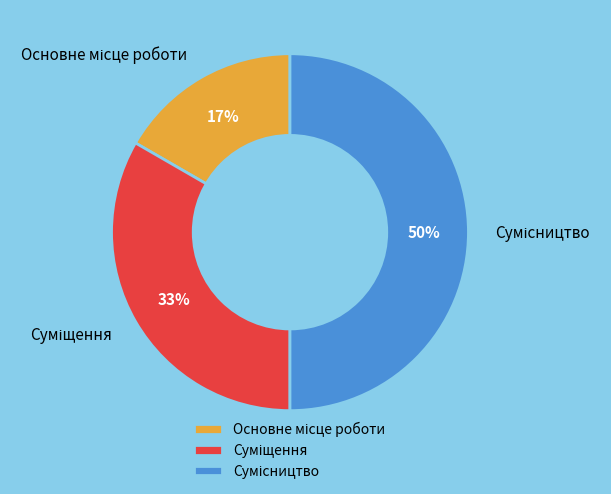

To the nearest percent, what is the average slice percentage?

33%